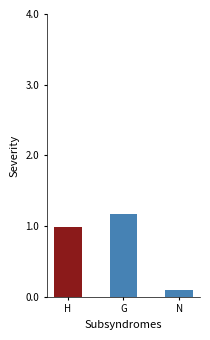

Are the bars horizontal?

No